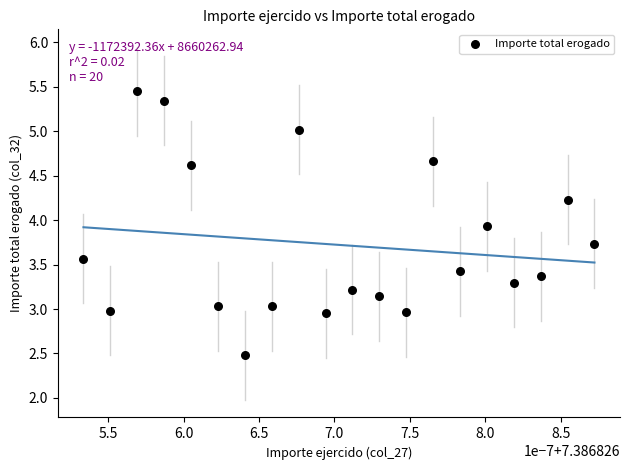

What is the range of Y values (max minus min)?

3.0